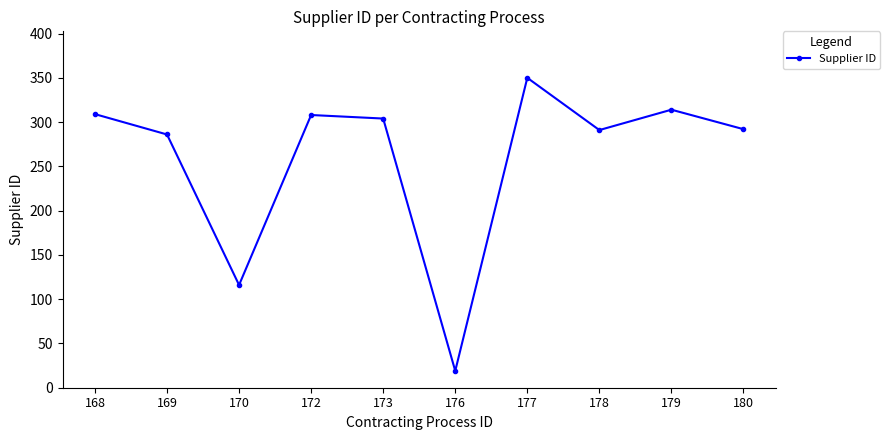

What is the difference between the values at 176 and 177?

331